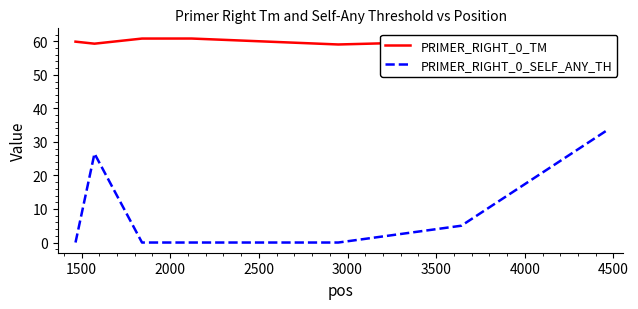

Which series has the largest total across all categories?

PRIMER_RIGHT_0_TM